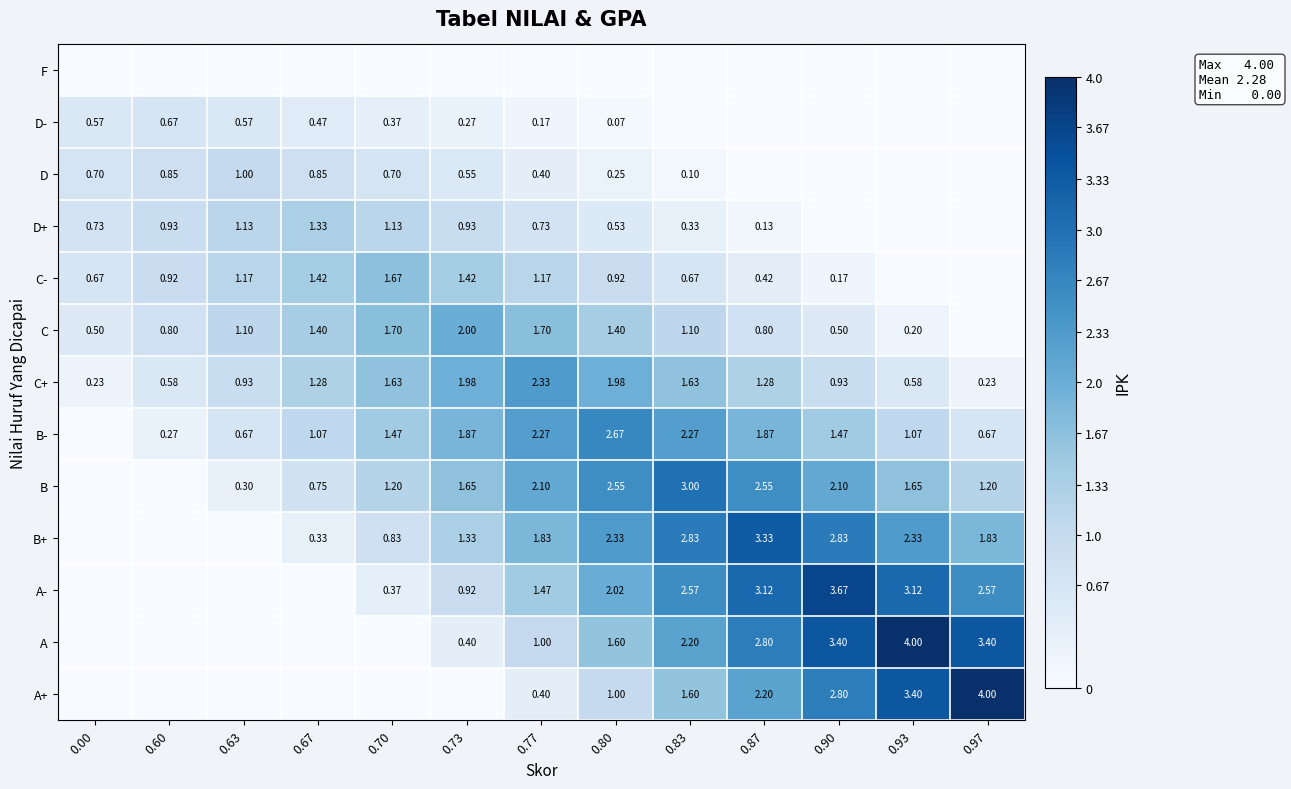

At how many categories does at least one series exceed 3?

4